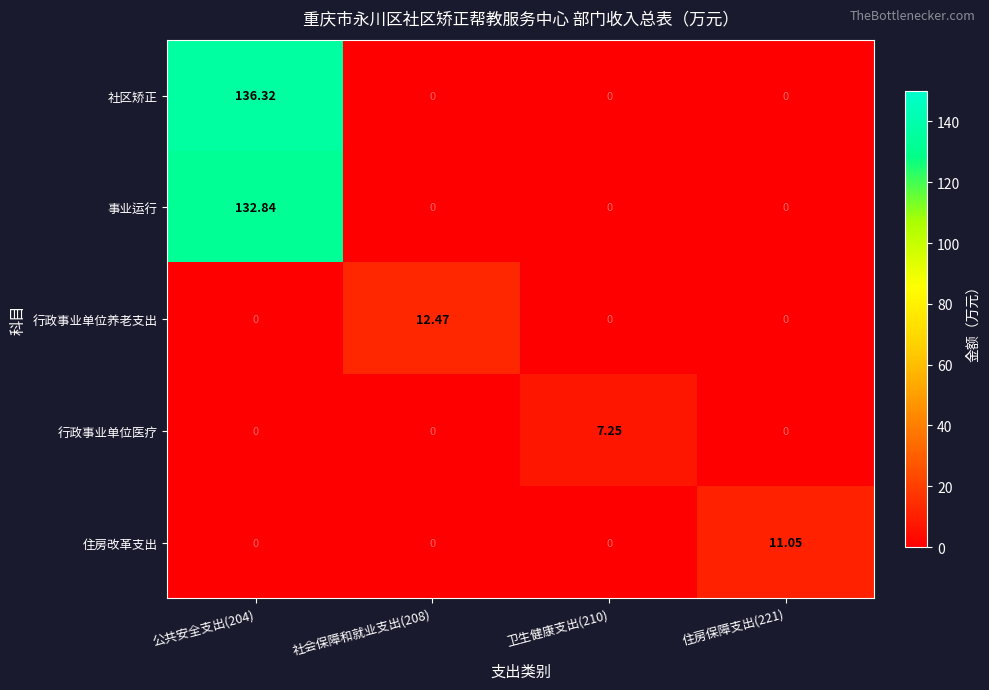

Which series has the widest spread of values?

社区矫正